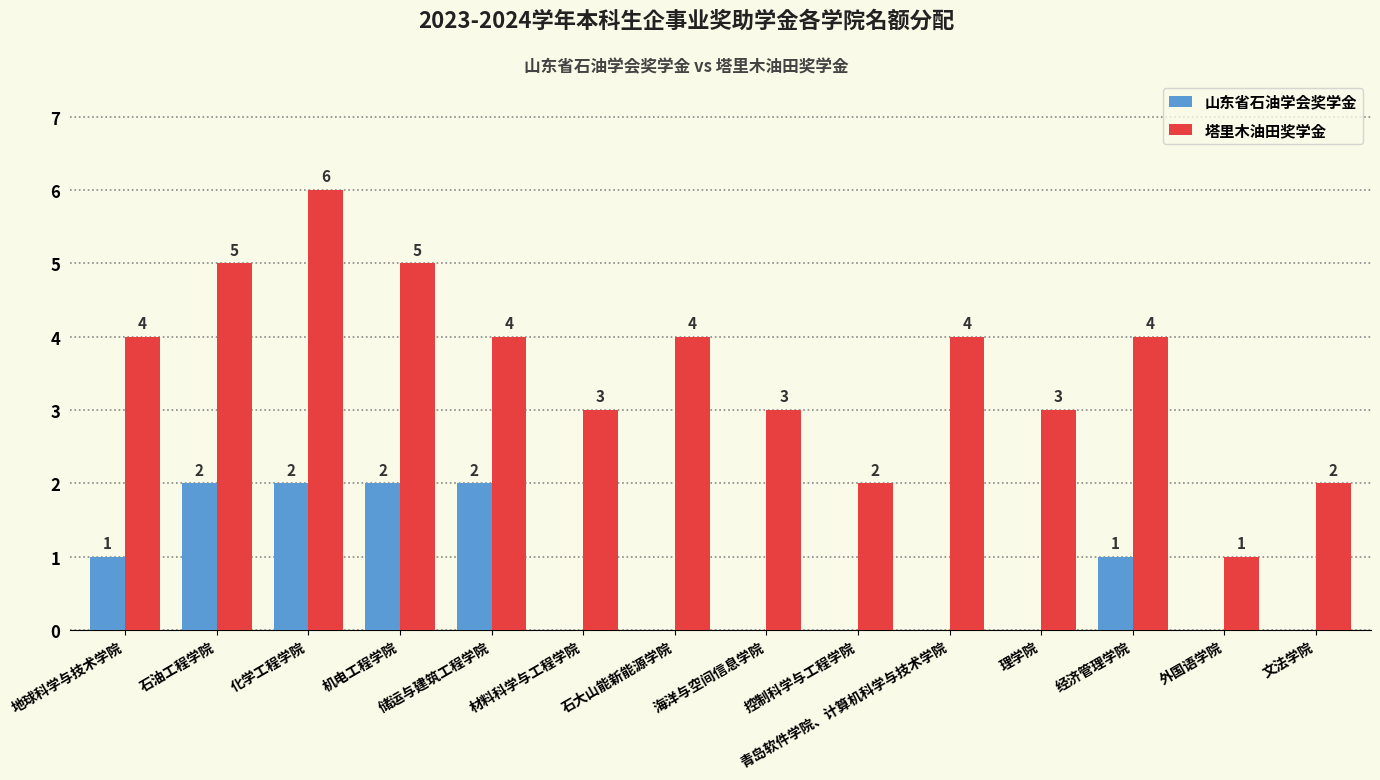

Reading right to left, extract all data points from this chart.

山东省石油学会奖学金: 文法学院=0	外国语学院=0	经济管理学院=1	理学院=0	青岛软件学院、计算机科学与技术学院=0	控制科学与工程学院=0	海洋与空间信息学院=0	石大山能新能源学院=0	材料科学与工程学院=0	储运与建筑工程学院=2	机电工程学院=2	化学工程学院=2	石油工程学院=2	地球科学与技术学院=1
塔里木油田奖学金: 文法学院=2	外国语学院=1	经济管理学院=4	理学院=3	青岛软件学院、计算机科学与技术学院=4	控制科学与工程学院=2	海洋与空间信息学院=3	石大山能新能源学院=4	材料科学与工程学院=3	储运与建筑工程学院=4	机电工程学院=5	化学工程学院=6	石油工程学院=5	地球科学与技术学院=4